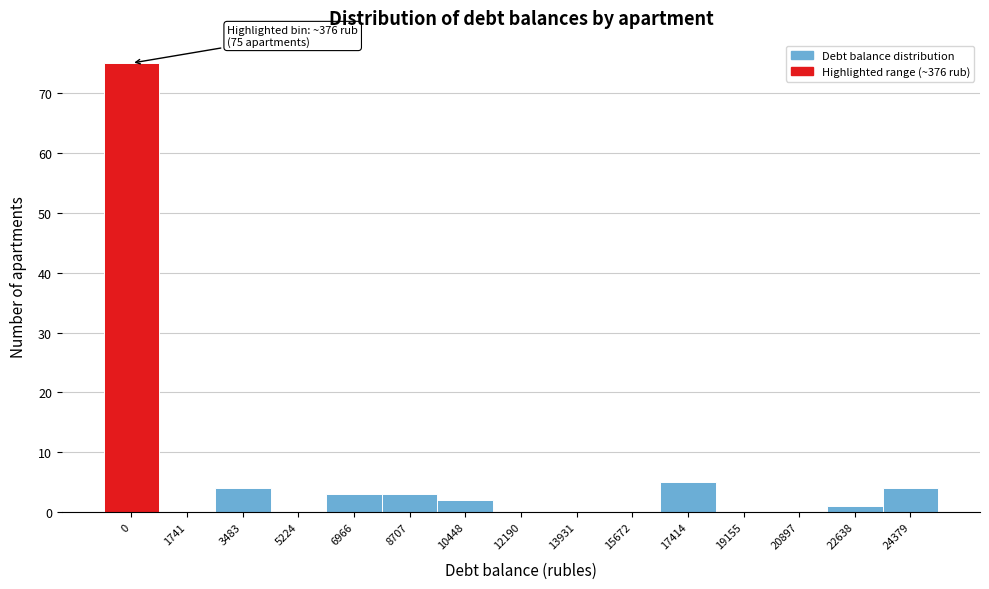

Reading right to left, extract all data points from this chart.

24379=4	22638=1	20897=0	19155=0	17414=5	15672=0	13931=0	12190=0	10448=2	8707=3	6966=3	5224=0	3483=4	1741=0	0=75